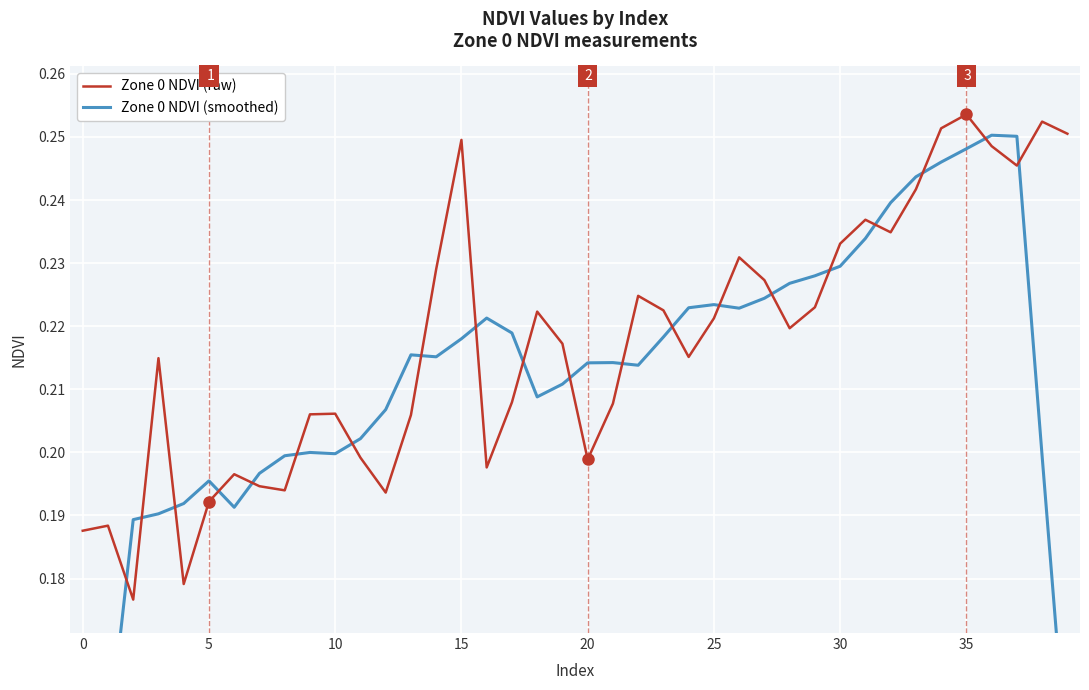

Rank the series by their maximum value, from highest to lowest.

Zone 0 NDVI (raw), Zone 0 NDVI (smoothed)